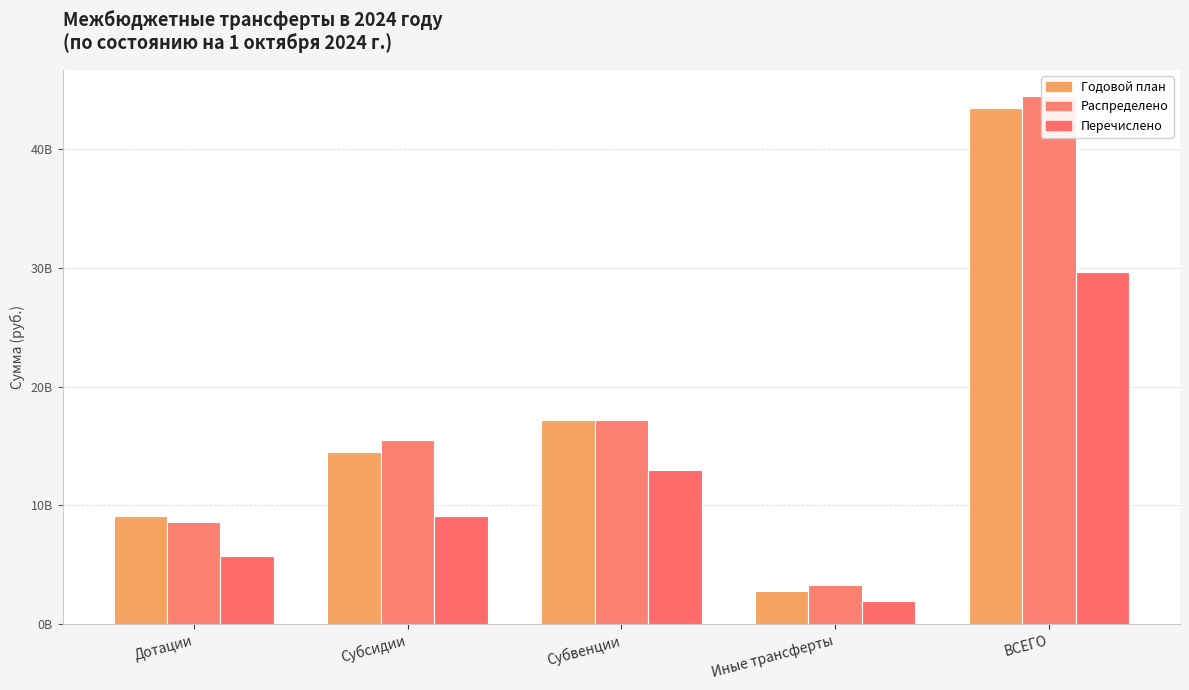

Does the chart contain any negative values?

No